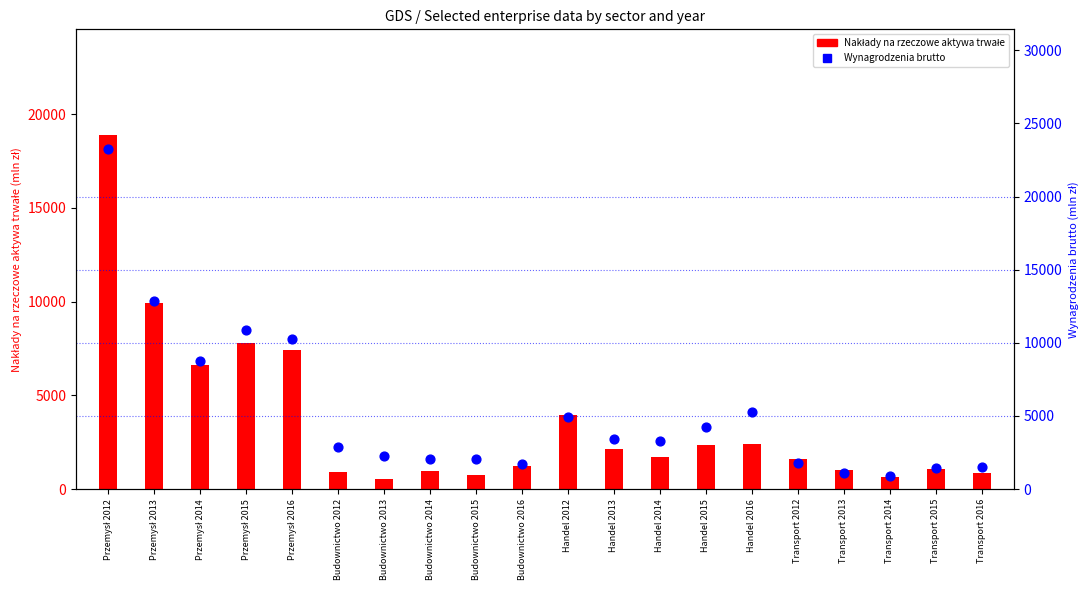

At which category is the sum across all series the highest?

Przemysł 2012